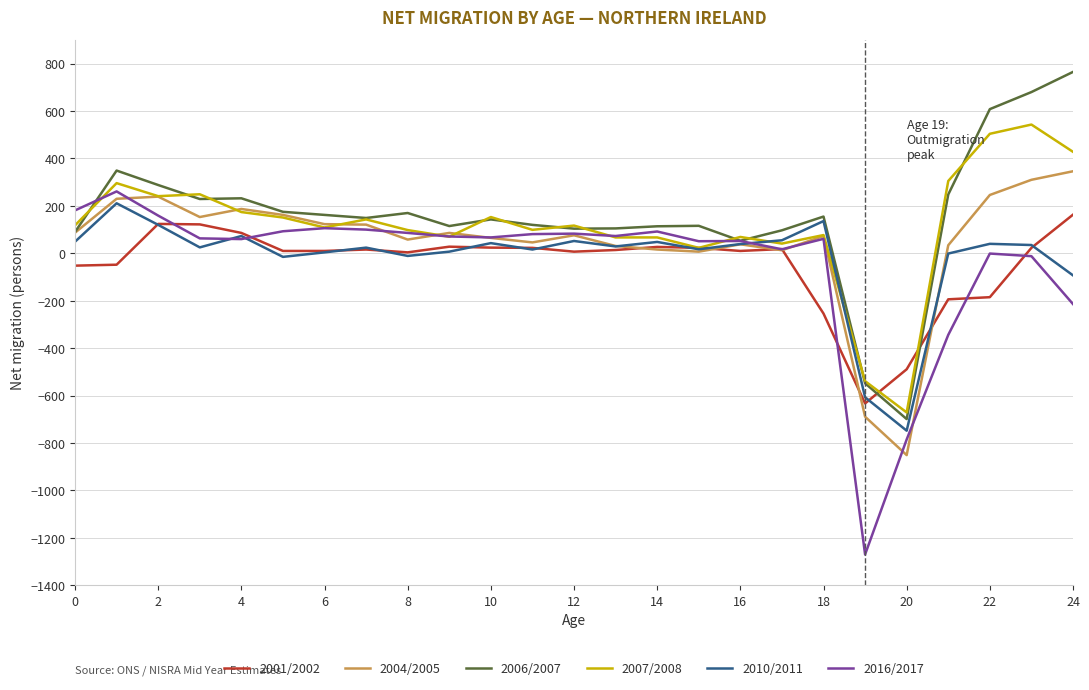

At how many categories does at least one series exceed 631?

2